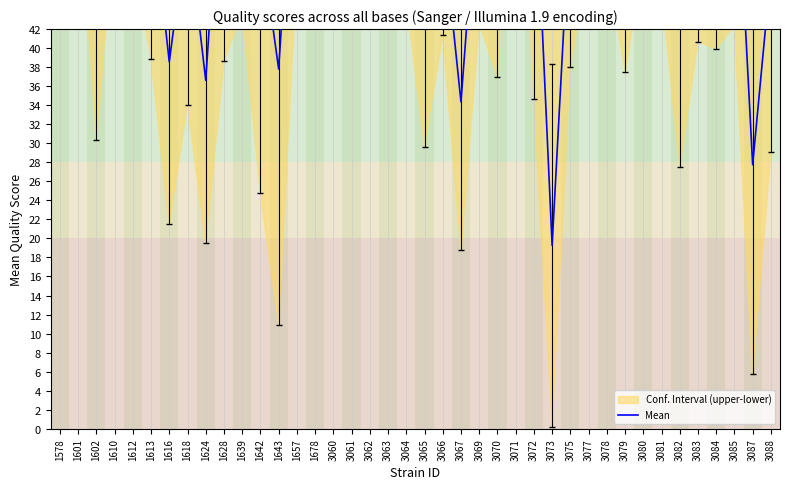

Rank the categories by value from highest to lowest.

1601, 3071, 3063, 1610, 1612, 3078, 3077, 1639, 3062, 1678, 1657, 3060, 1628, 3080, 3079, 3085, 1578, 3072, 3064, 3081, 3069, 3061, 3083, 1613, 3084, 3075, 1618, 3066, 1642, 3065, 3070, 3088, 1602, 3082, 1616, 1643, 1624, 3067, 3087, 3073